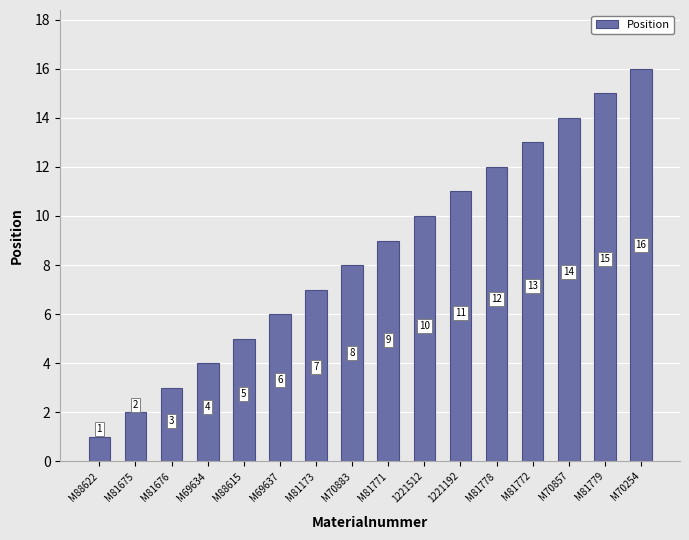

The value at M70254 is 27. True or false?

False